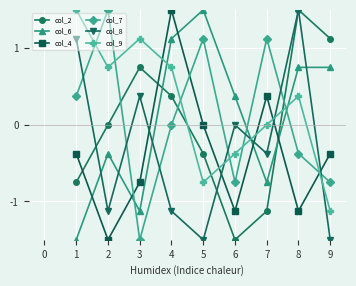

Where is col_2 nearest to the value 0?

2